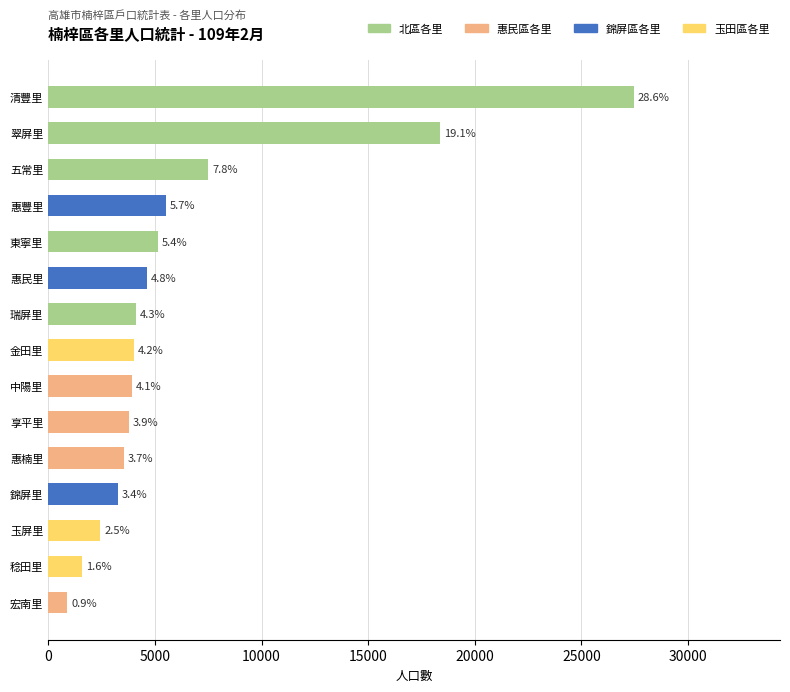

Does the chart contain any negative values?

No